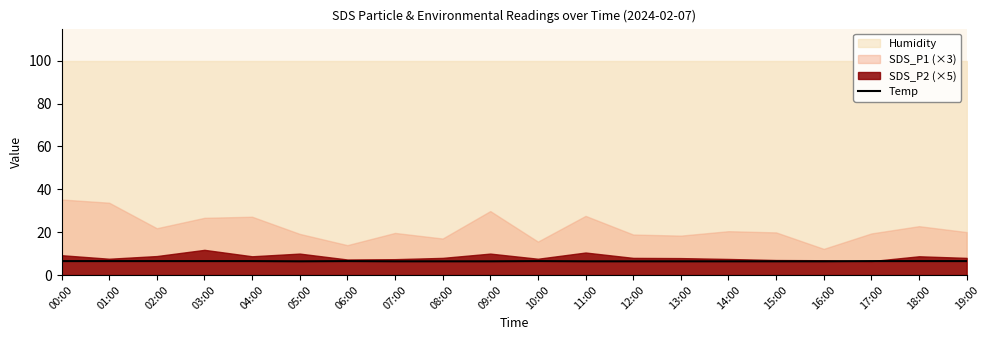

The value at 06:00 is 9.6. True or false?

False